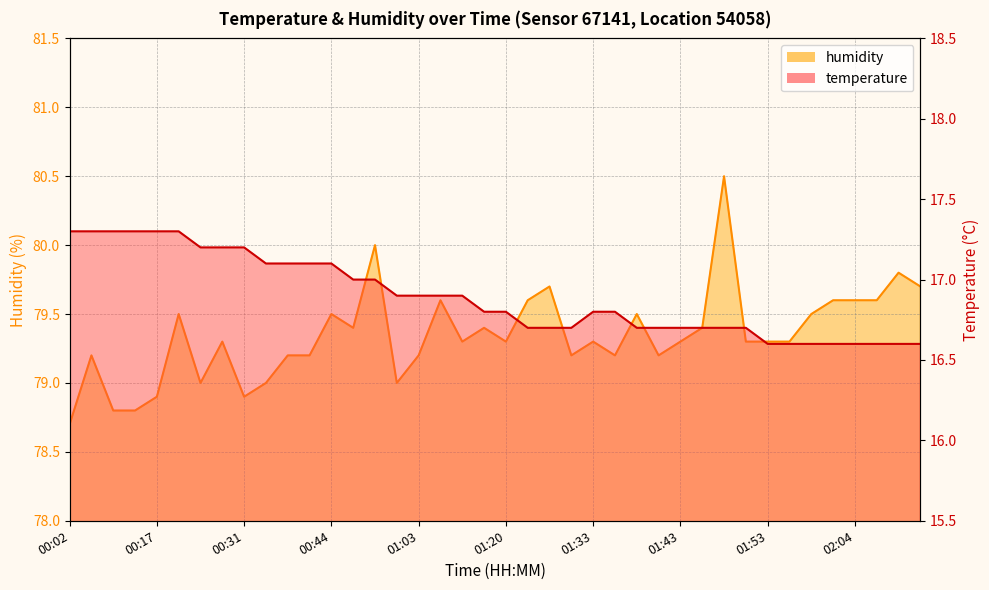

How many distinct data groups are displayed?

2